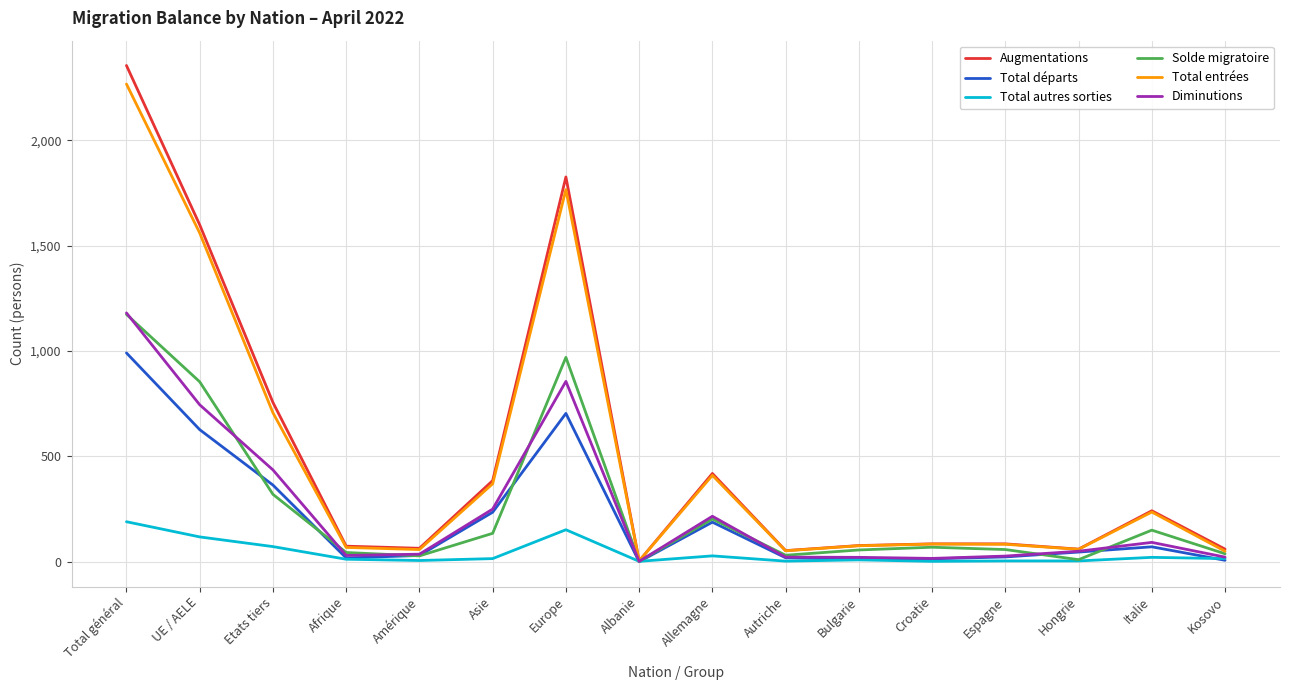

Is the value of Augmentations at Italie greater than the value of Total départs at Bulgarie?

Yes